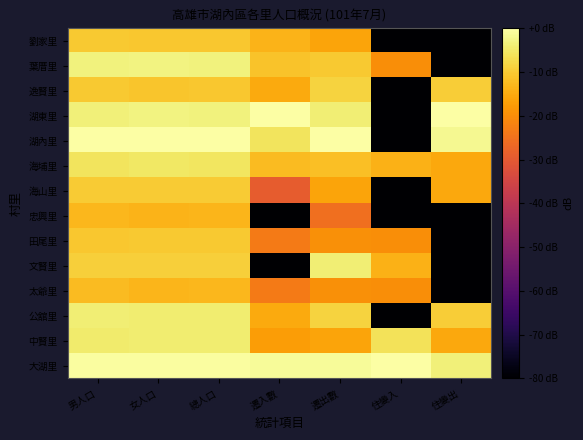

How many distinct data groups are displayed?

14